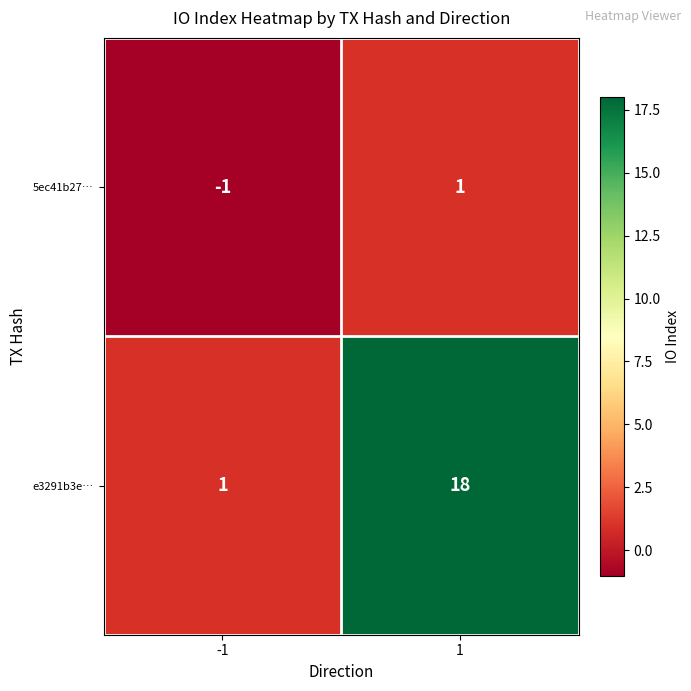

How many distinct data groups are displayed?

2